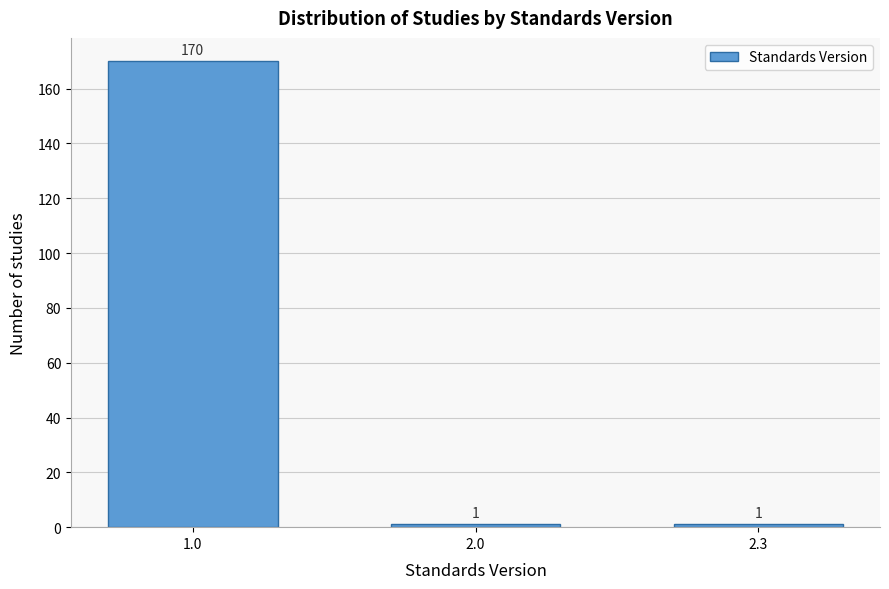

Reading left to right, extract all data points from this chart.

170	1	1